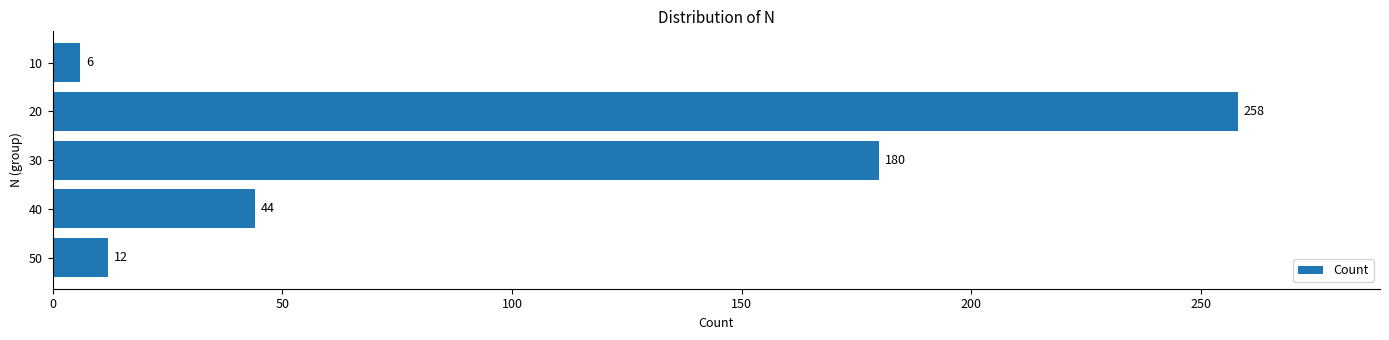

Is it true that the value at 50 is 12?

True